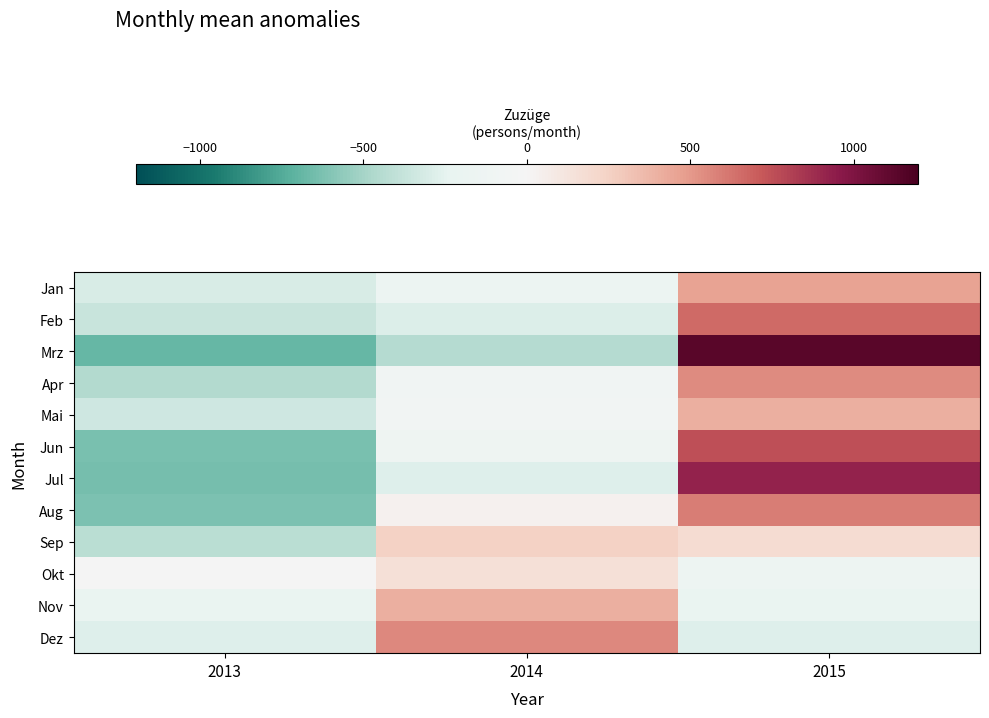

At which category does the chart reach its minimum across all series?

2013